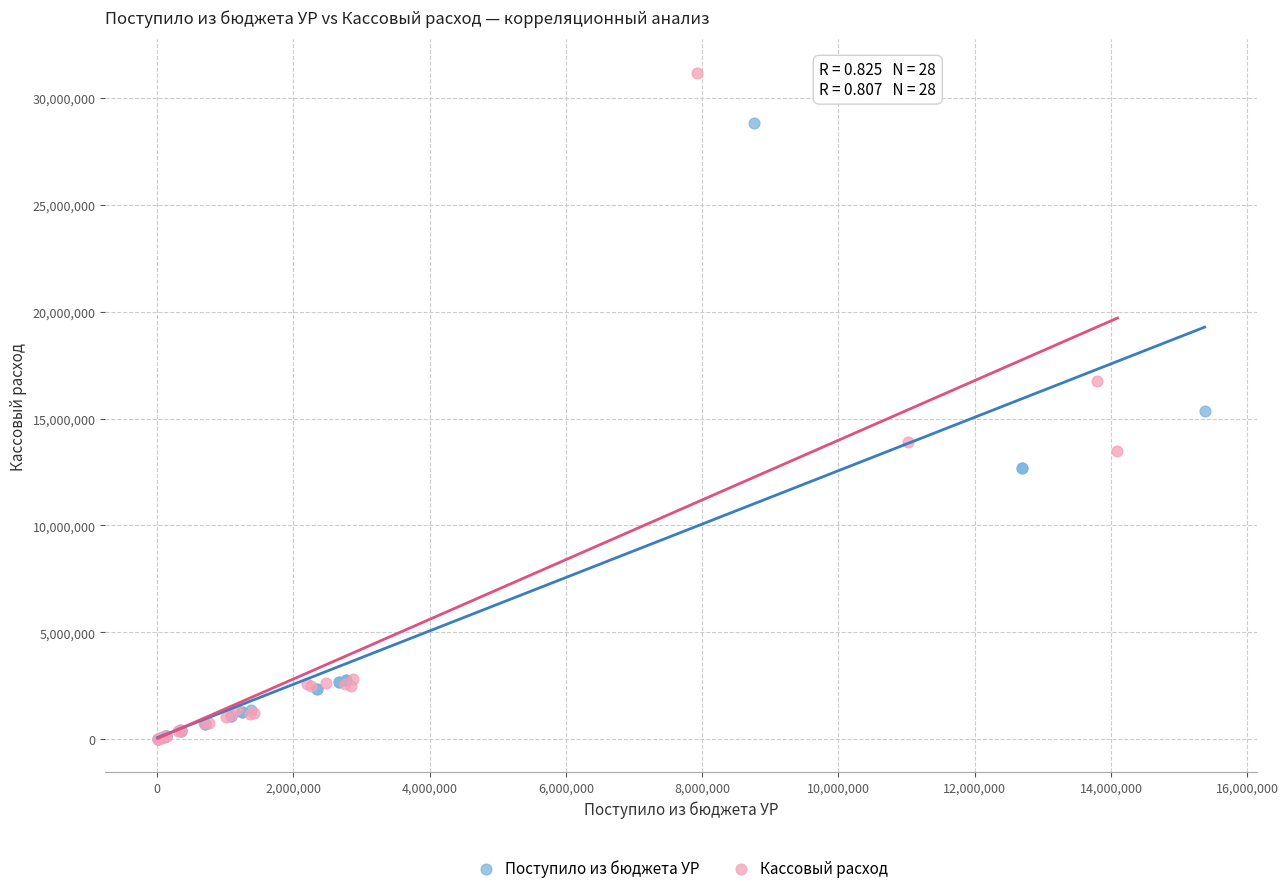

What are all the series names shown in the legend?

Поступило из бюджета УР, Кассовый расход